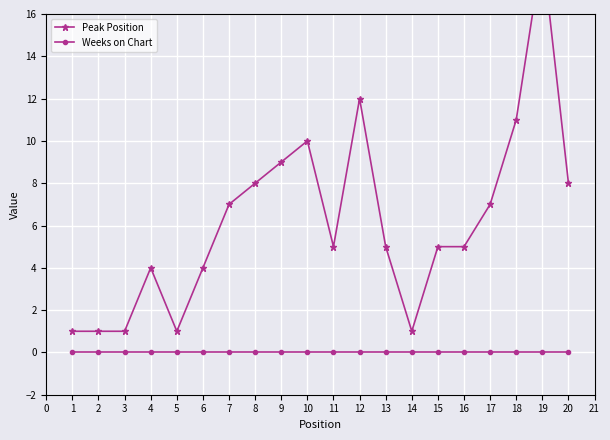

Rank the series by their maximum value, from lowest to highest.

Weeks on Chart, Peak Position